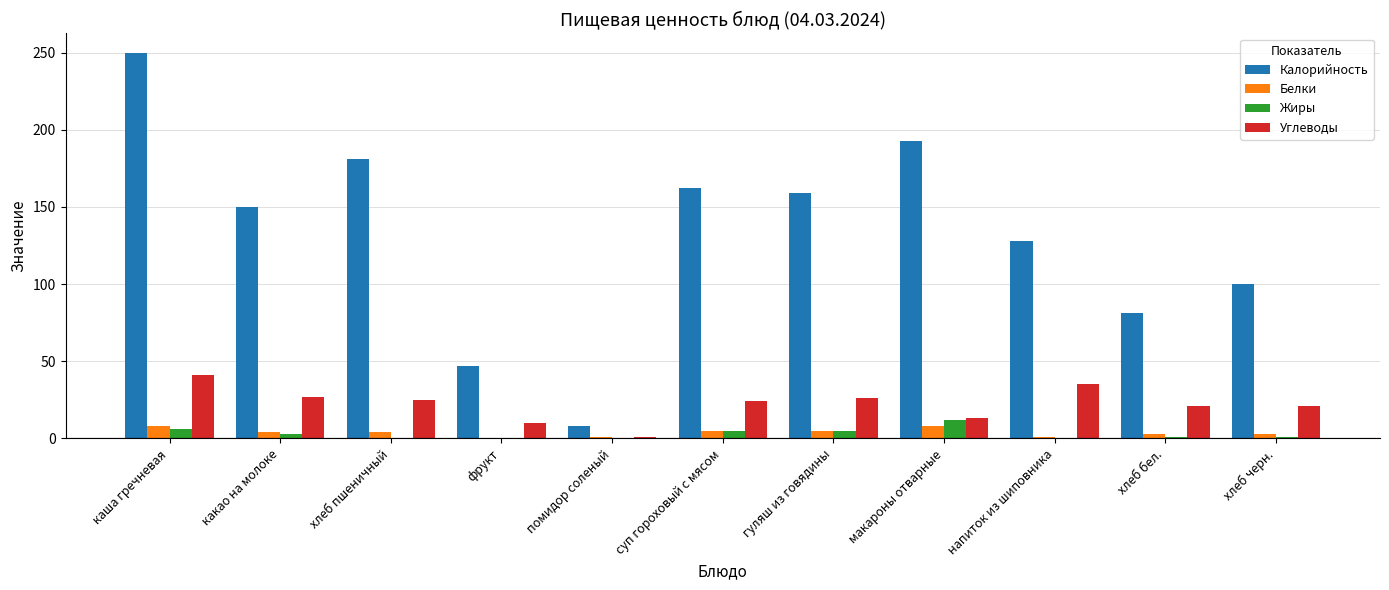

Is it true that Калорийность equals 70 at фрукт?

False